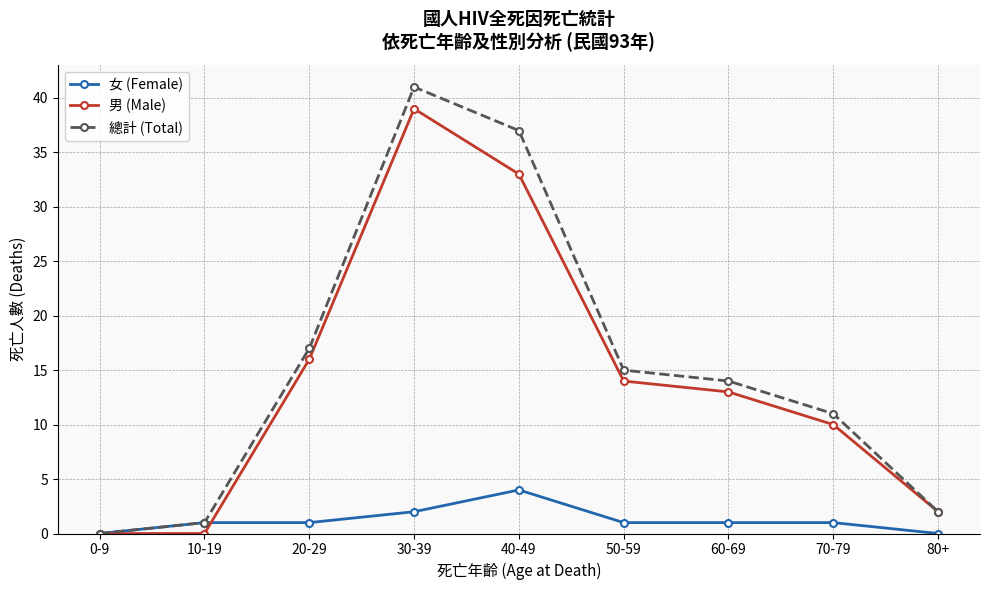

Is this an area chart (filled region under the line)?

No